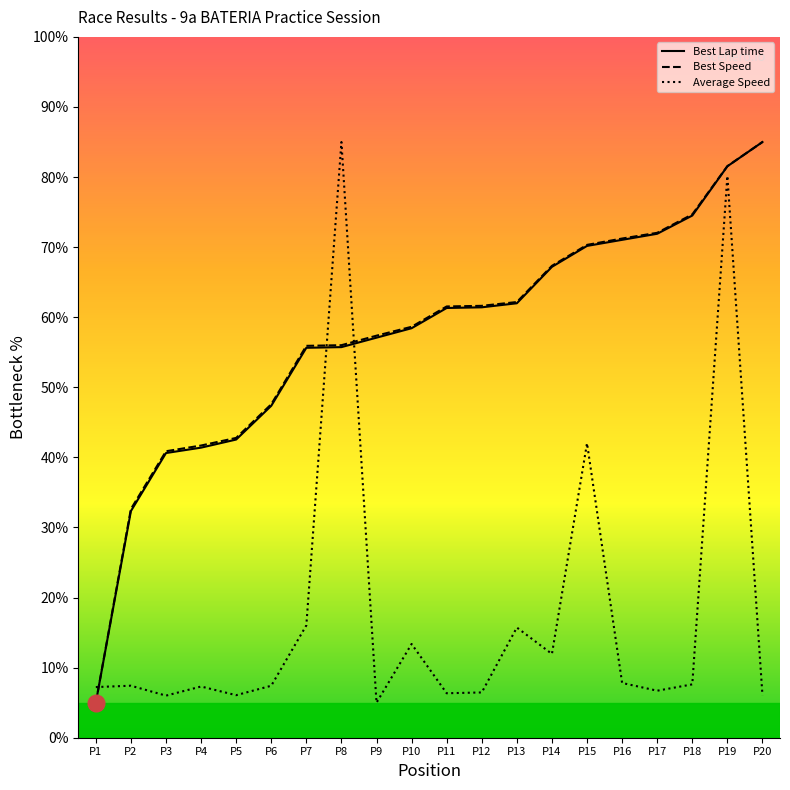

How many lines are shown in the chart?

3